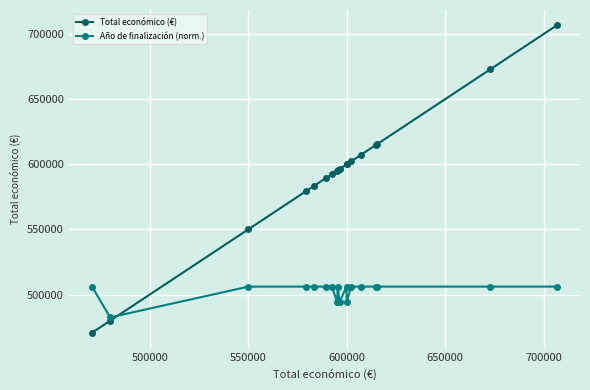

How many distinct data groups are displayed?

2